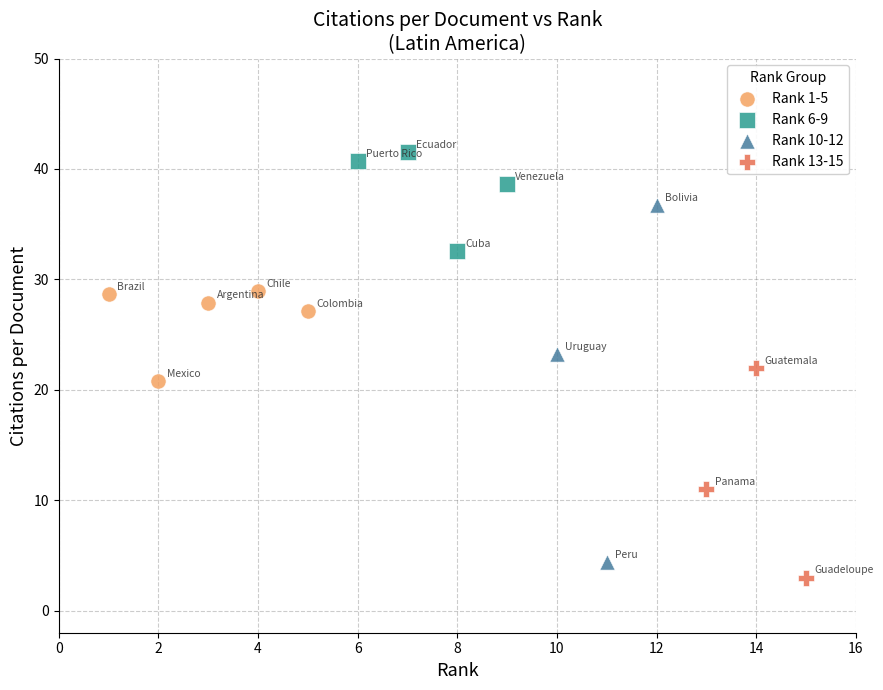

Which series has the largest Y range (max minus min)?

Rank 10-12